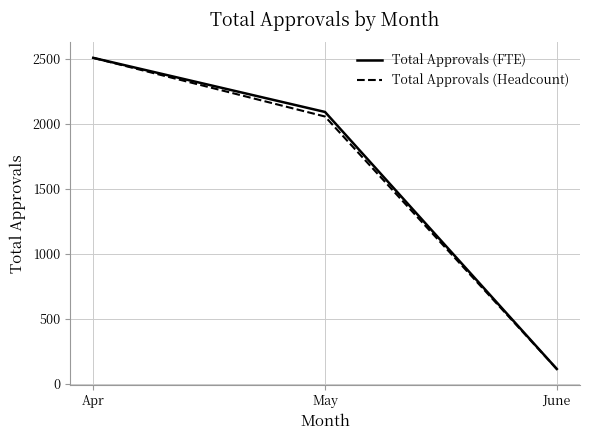

Which series changed the most between Apr and May?

Total Approvals (Headcount)